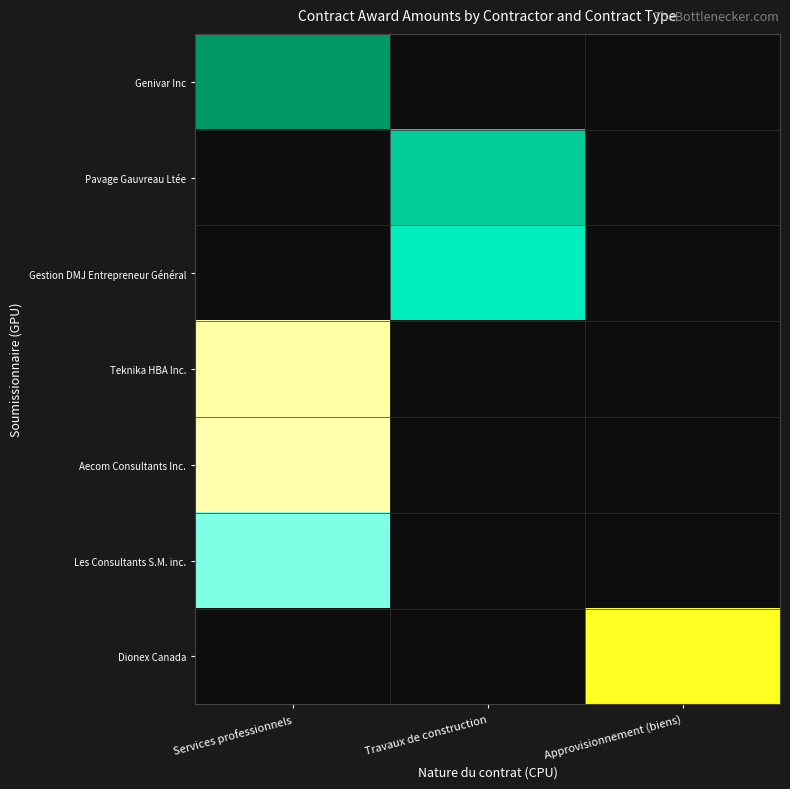

How many data points does each series have?

3